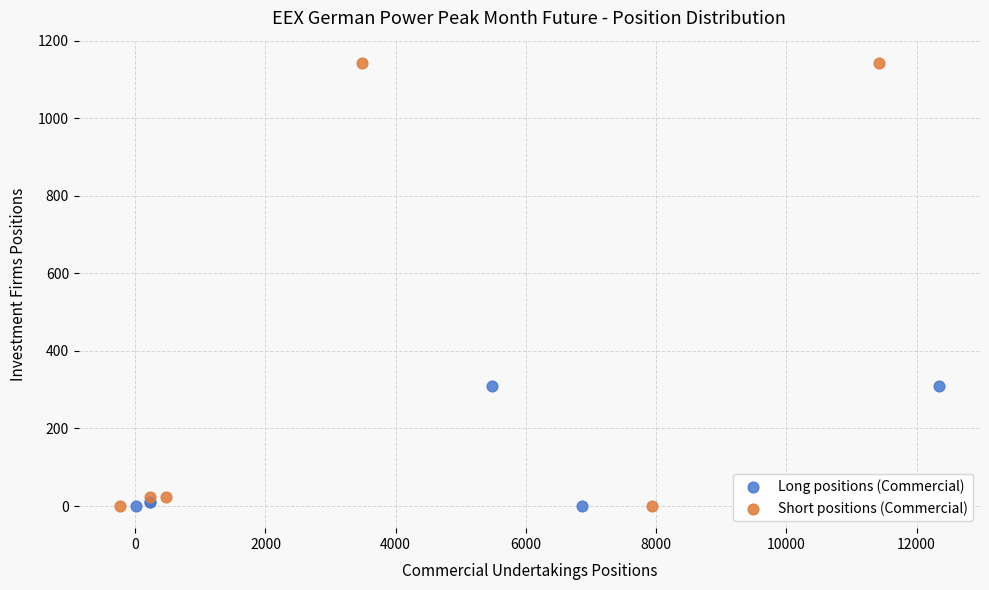

Which series has the widest spread of Y values?

Short positions (Commercial)